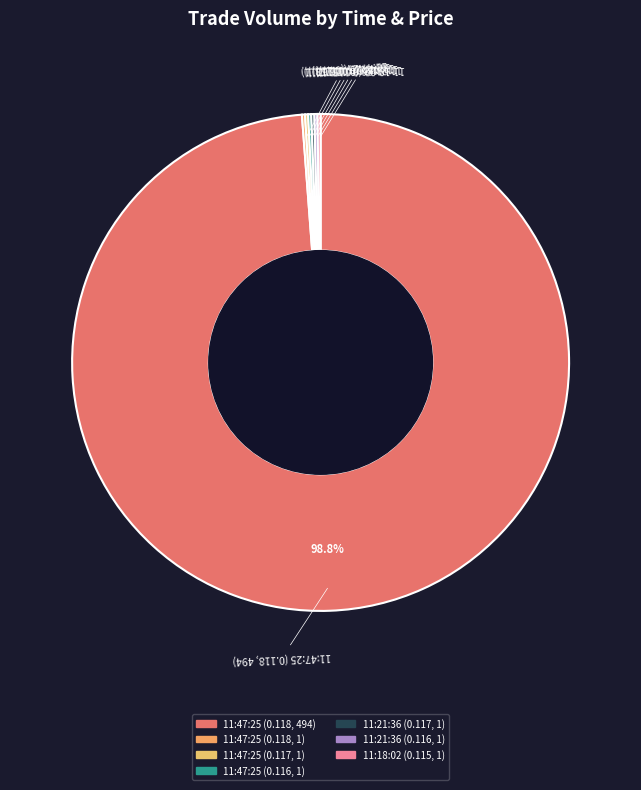

What is the largest slice in the pie chart?

11:47:25 (0.118, 494)